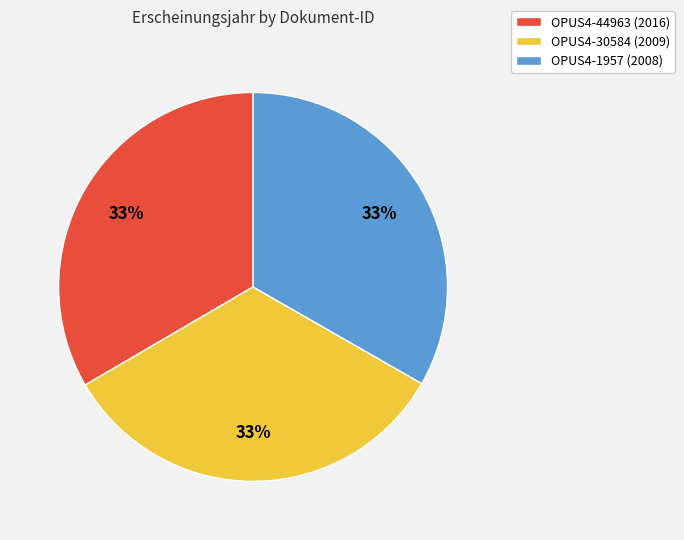

Does OPUS4-1957 (2008) account for over 50% of the chart?

No